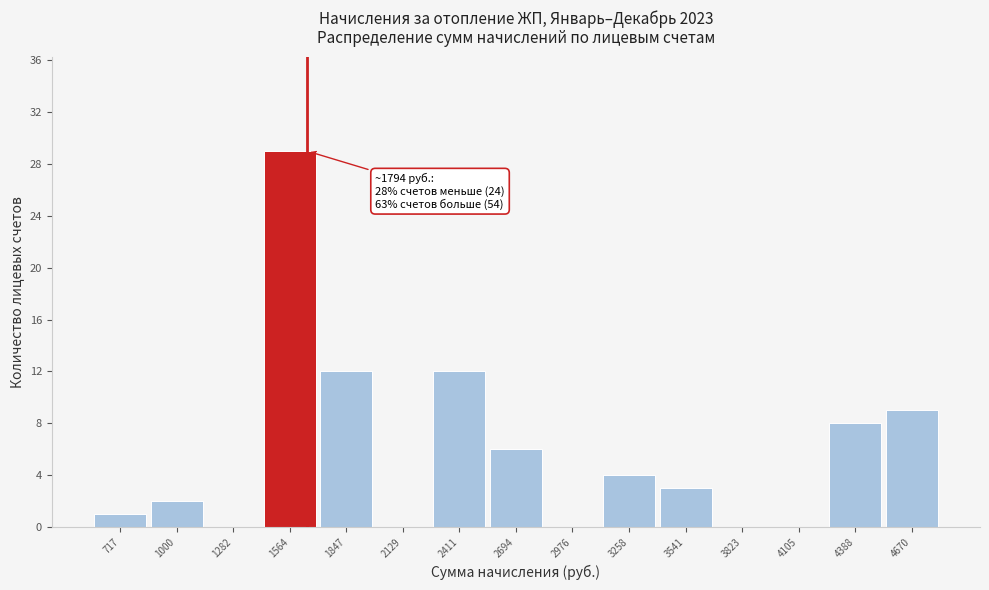

Reading left to right, list all the values displayed in this chart.

717=1	1000=2	1282=0	1564=29	1847=12	2129=0	2411=12	2694=6	2976=0	3258=4	3541=3	3823=0	4105=0	4388=8	4670=9